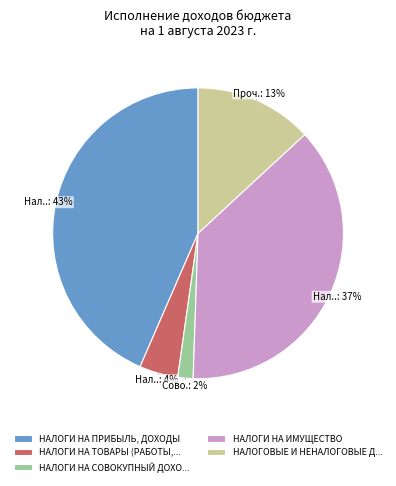

How many segments does this pie chart have?

5